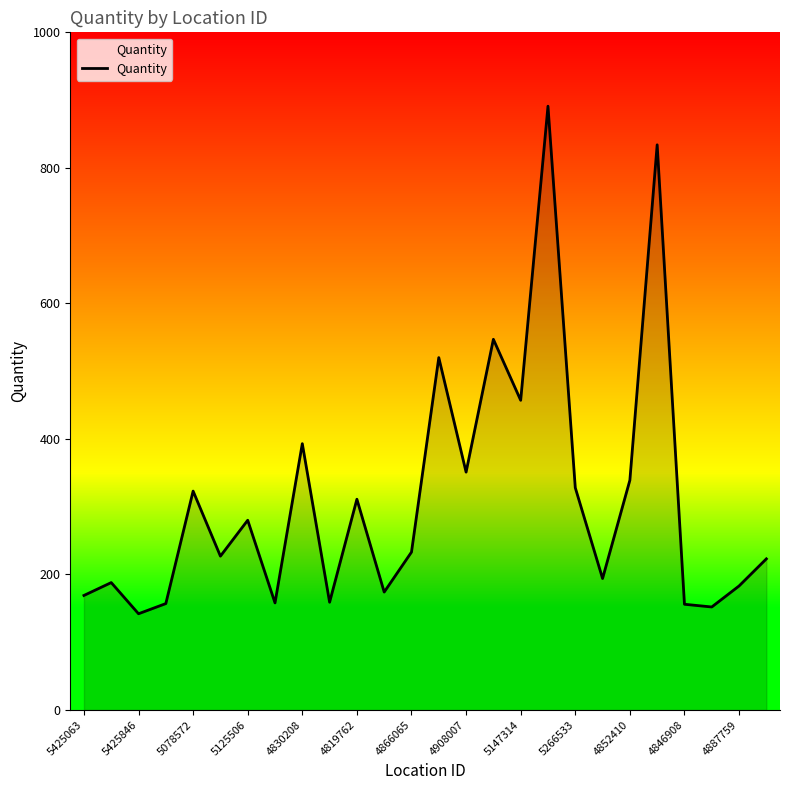

What is the smallest value displayed?

142